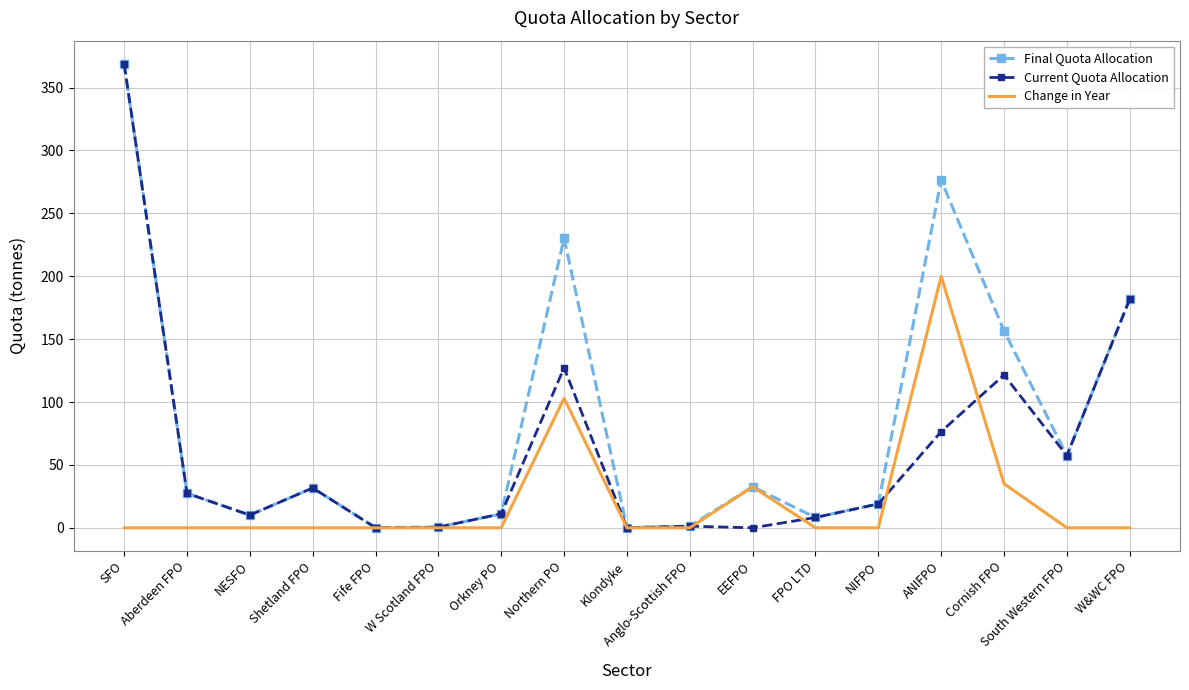

True or false: Final Quota Allocation has more than 0 interior local peaks.

True